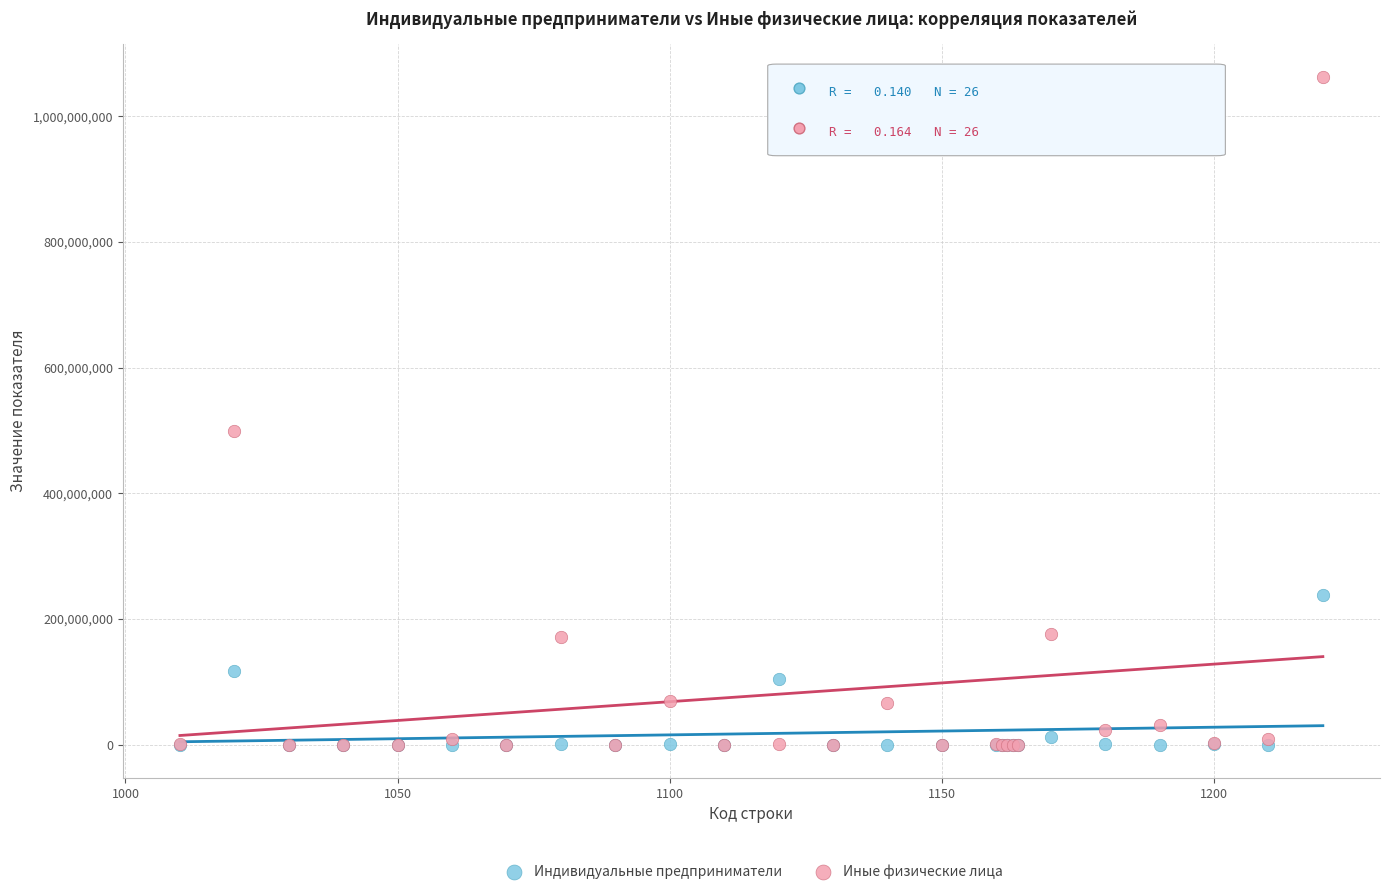

In the Иные физические лица series, what Y value is closest to 531004515?

498724791